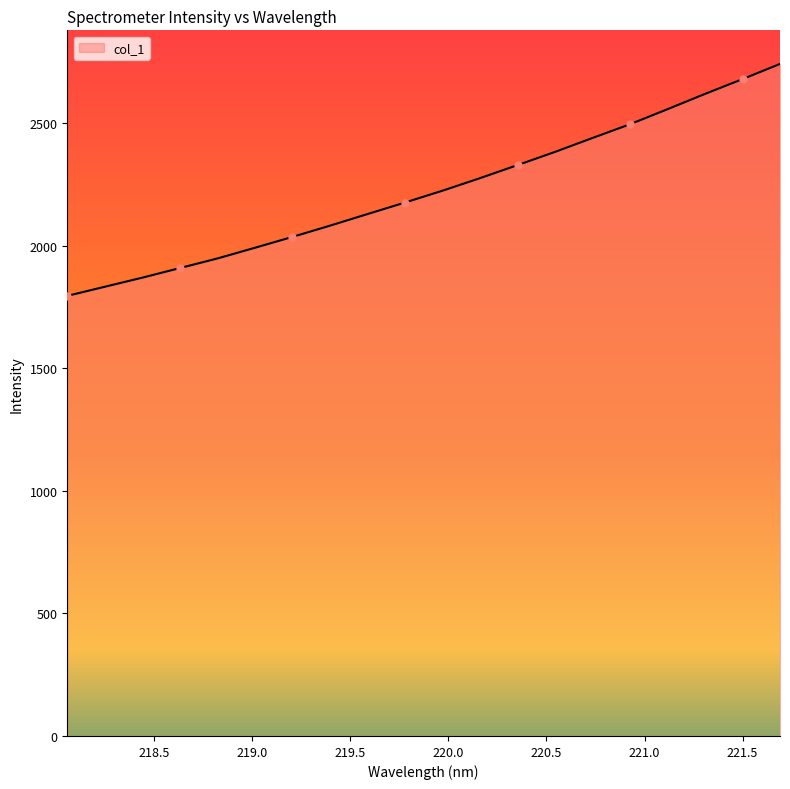

What is the smallest value displayed?

1796.2